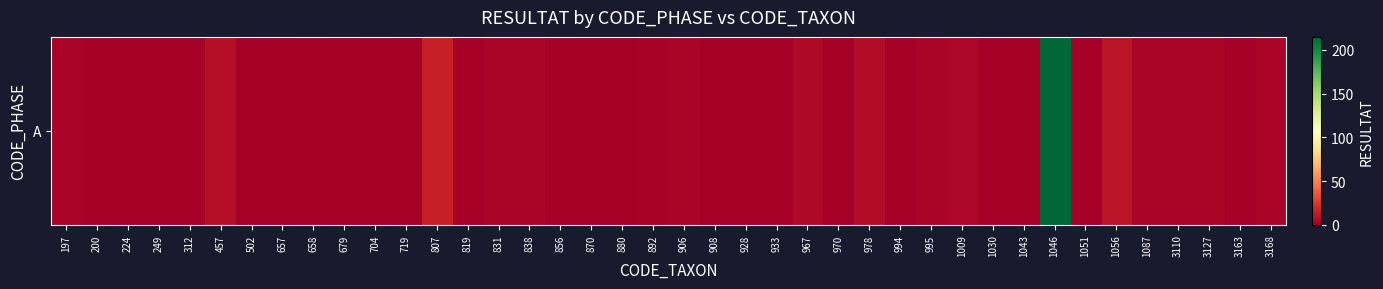

List the labels in order of value, smallest first.

224, 249, 312, 502, 657, 679, 719, 819, 870, 880, 908, 928, 970, 994, 1051, 3163, 200, 658, 704, 856, 933, 1030, 1043, 892, 197, 831, 838, 906, 995, 1087, 3110, 3127, 3168, 1009, 967, 978, 457, 1056, 807, 1046